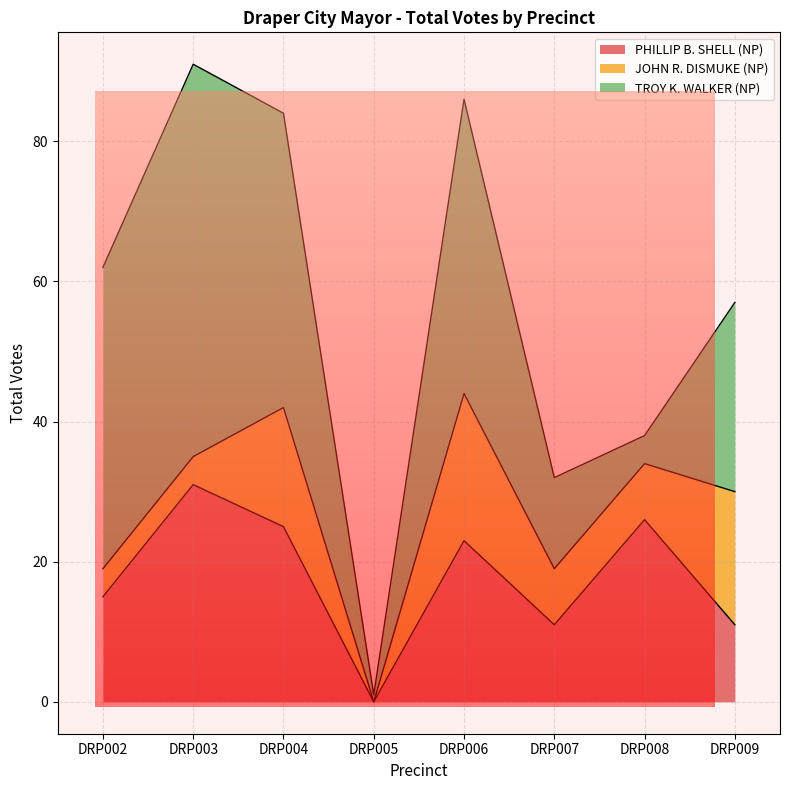

What is the value of the PHILLIP B. SHELL (NP) point at the 5th from the left?

23